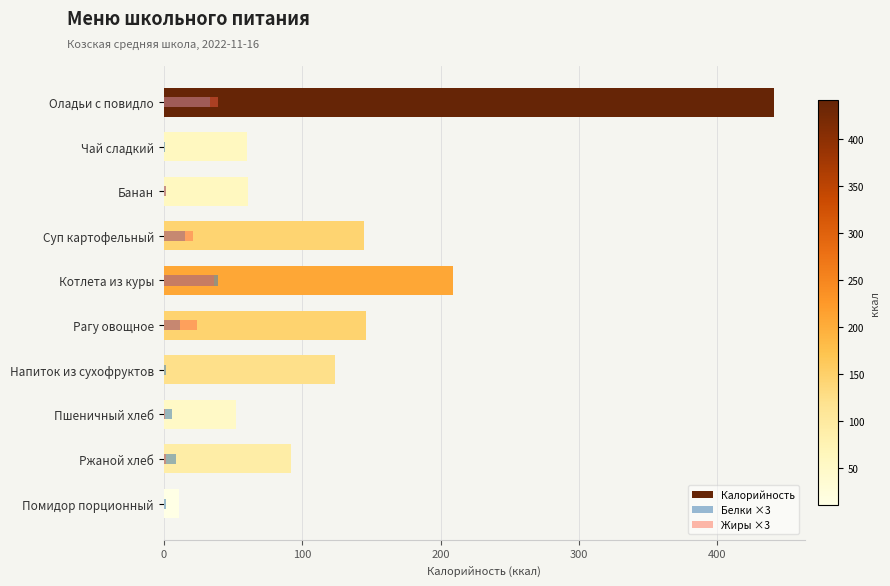

What value does the Калорийность series have at 9?

11.0